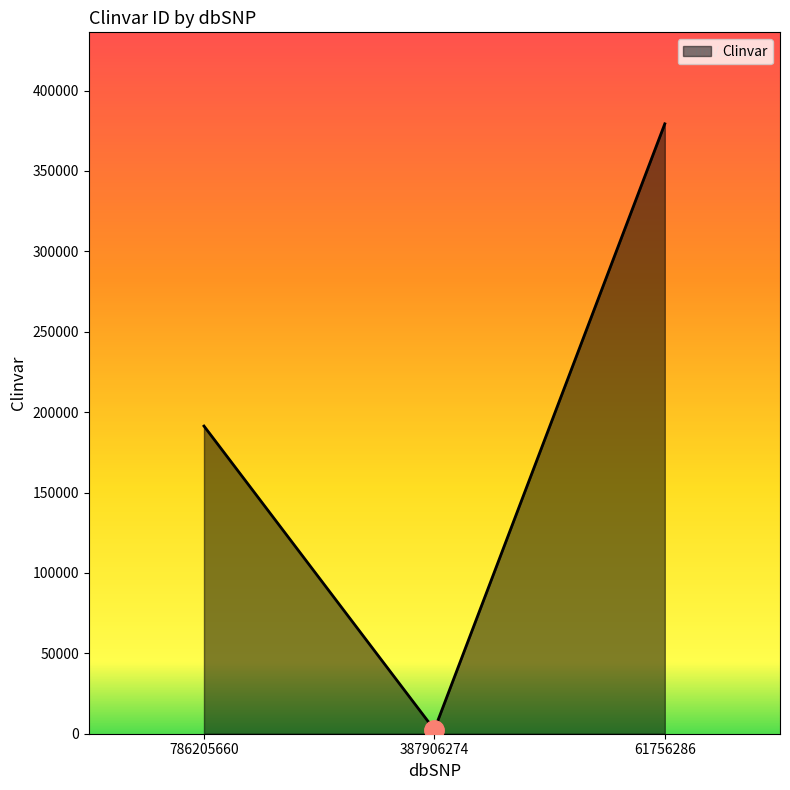

Count the values in the range 2489 to 379320.

3